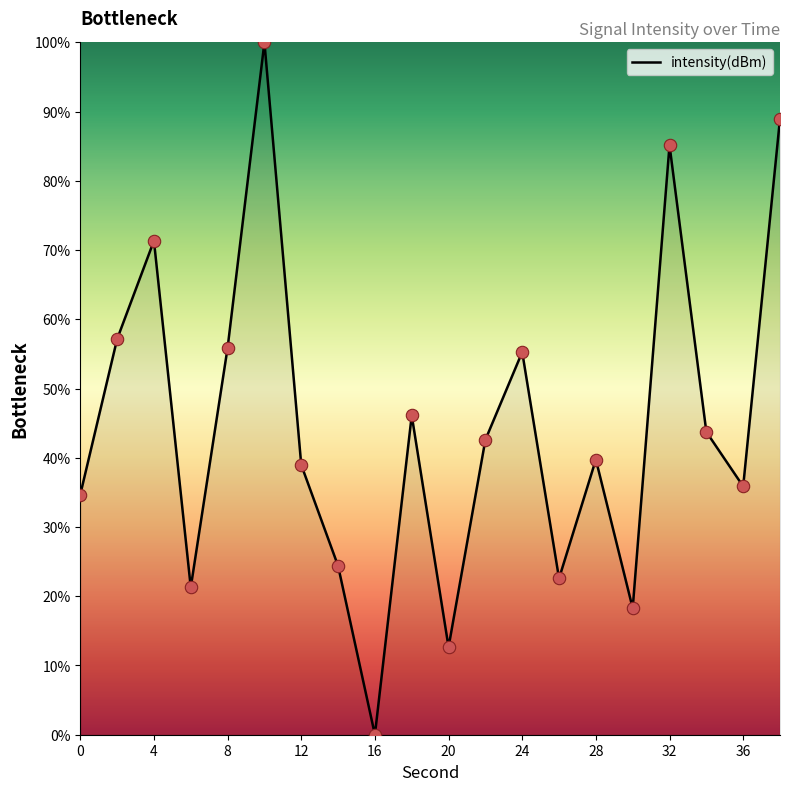

What is the difference between the maximum and minimum values?

100.0